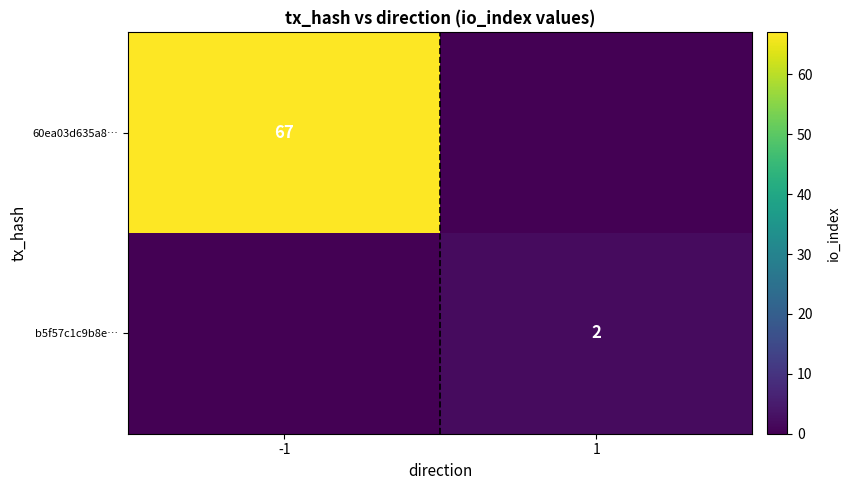

At which category does the chart reach its minimum across all series?

1